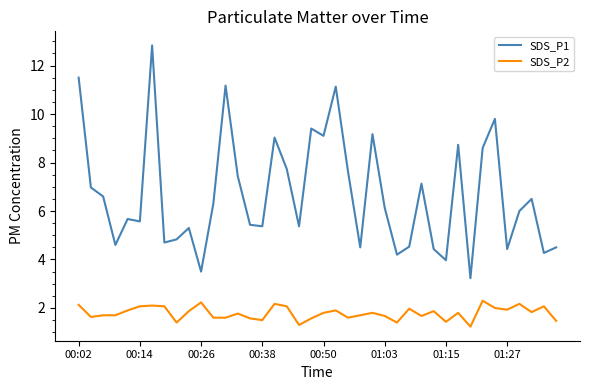

True or false: SDS_P2 and SDS_P1 intersect in this chart.

False